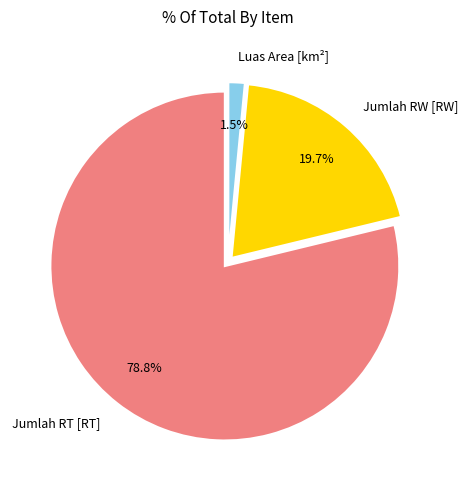

Is Luas Area [km²] the majority of the pie?

No